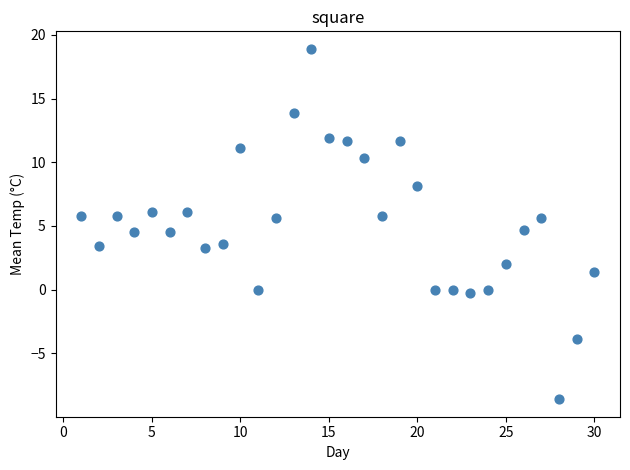

What is the range of X values (max minus min)?

29.0